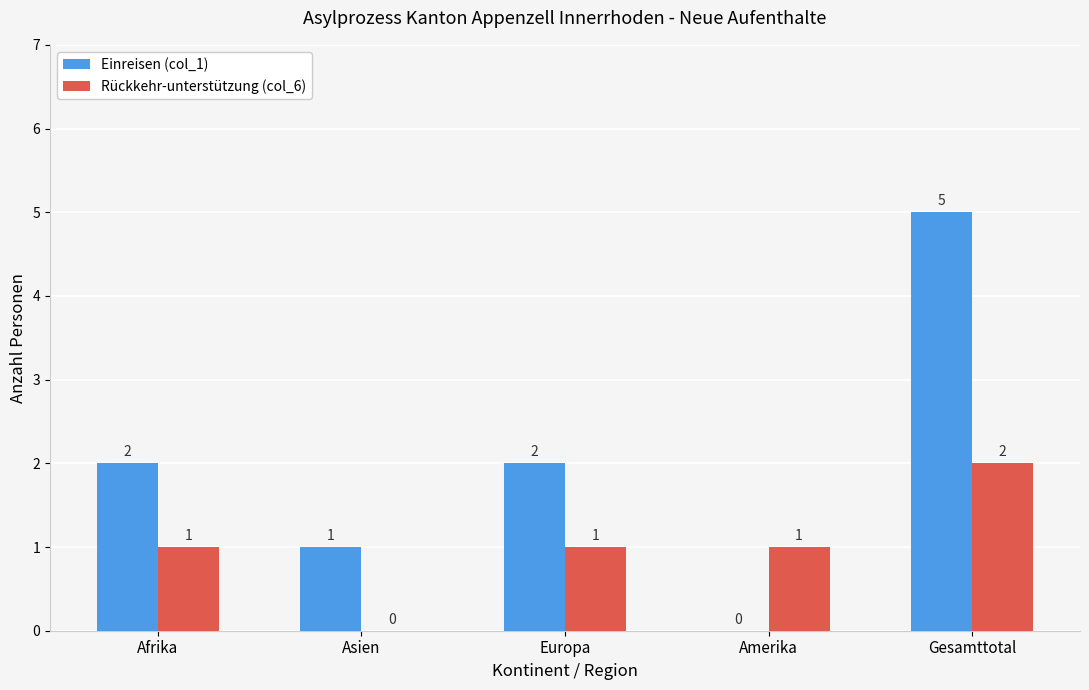

How many groups of bars are there?

5